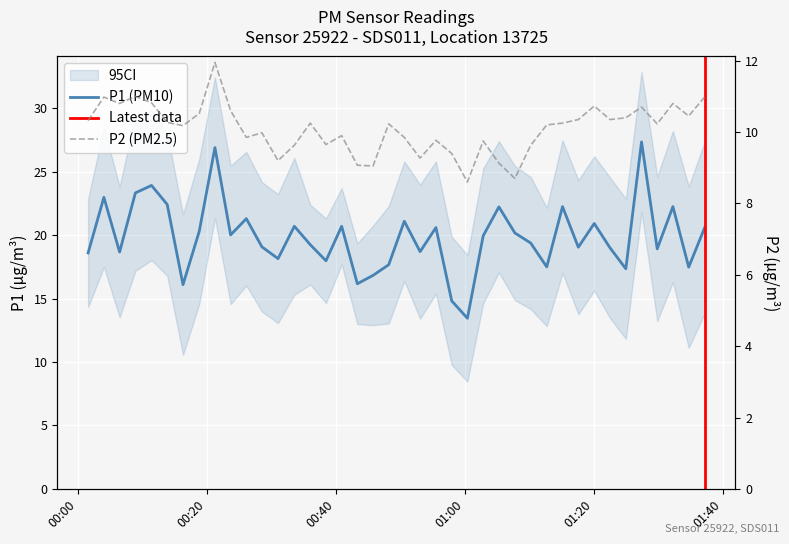

At how many categories does at least one series exceed 13?

40